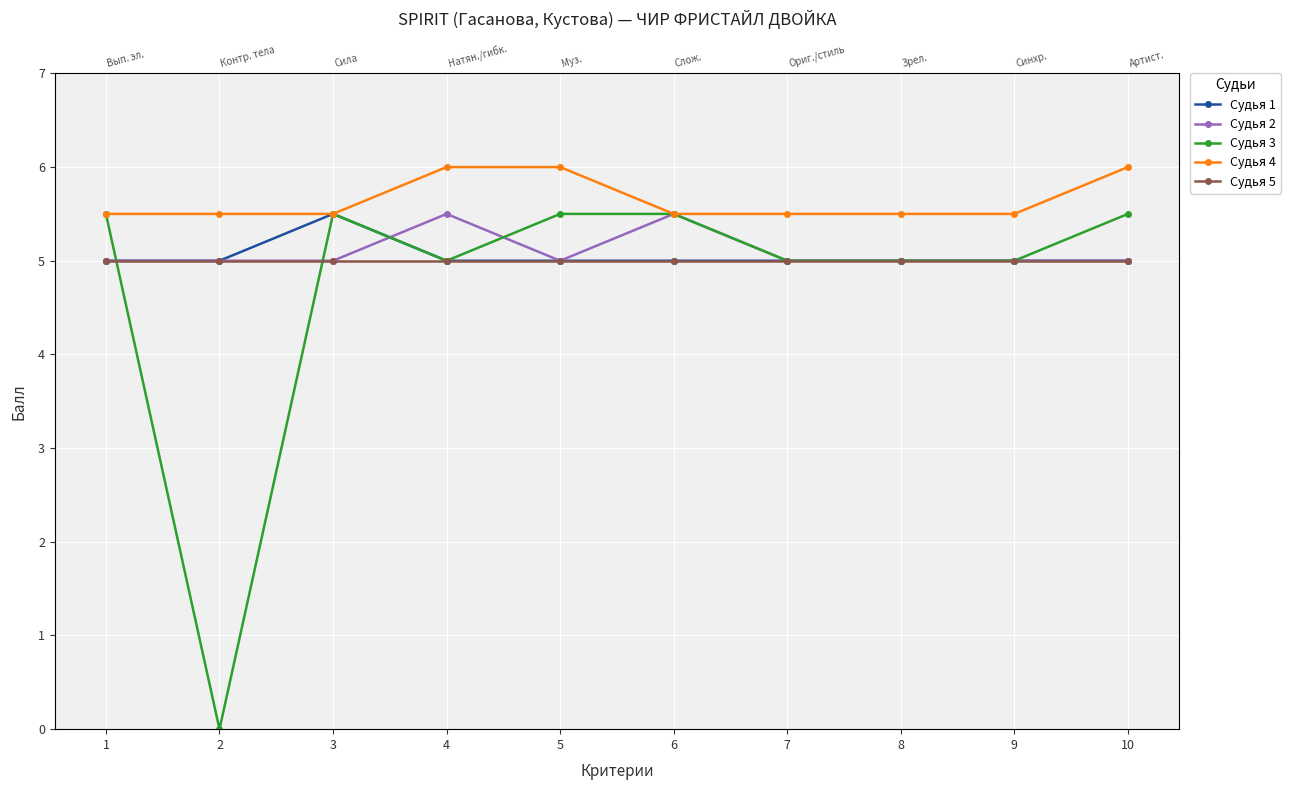

At which category does the chart reach its minimum across all series?

2